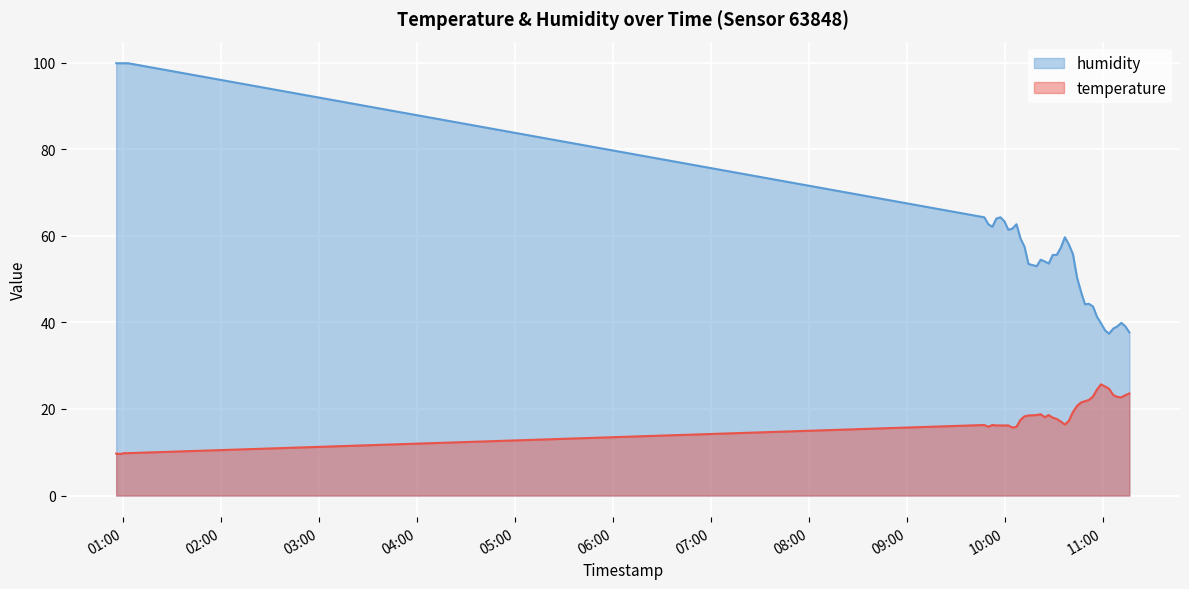

True or false: temperature has more than 1 points higher than both neighbors.

True